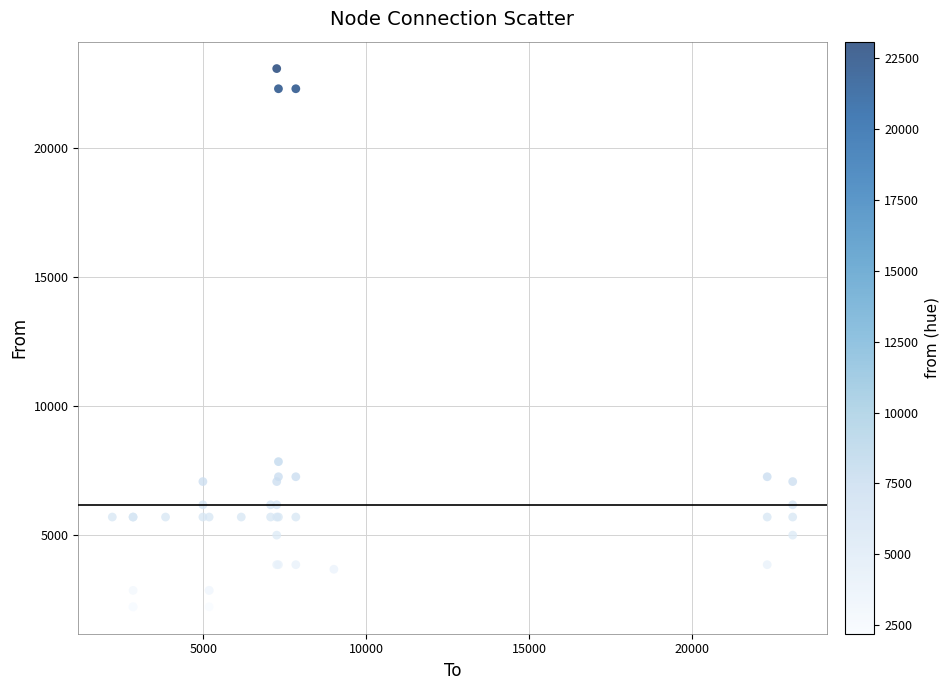

What Y value in the scatter plot is closest to 12640?

7833